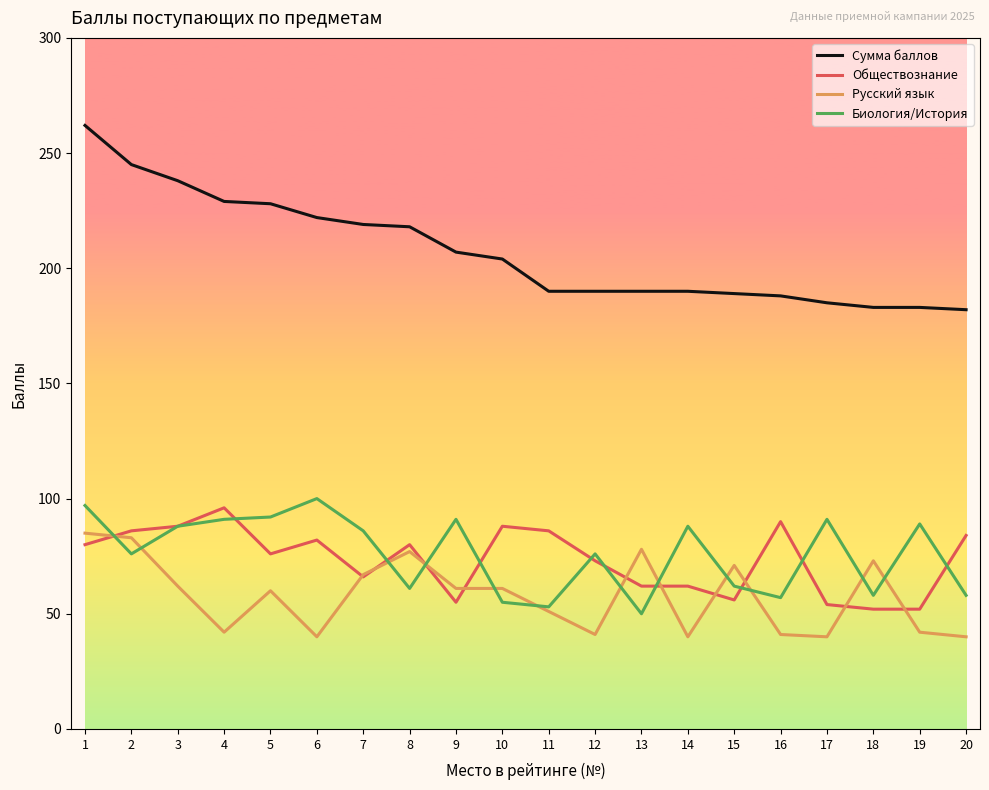

Is the value of Обществознание at 20 greater than the value of Биология/История at 9?

No